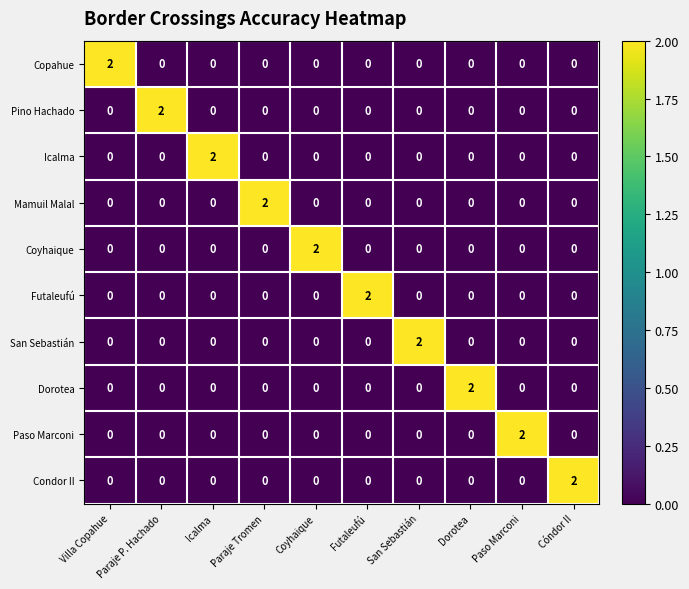

Count the number of data series in this chart.

10